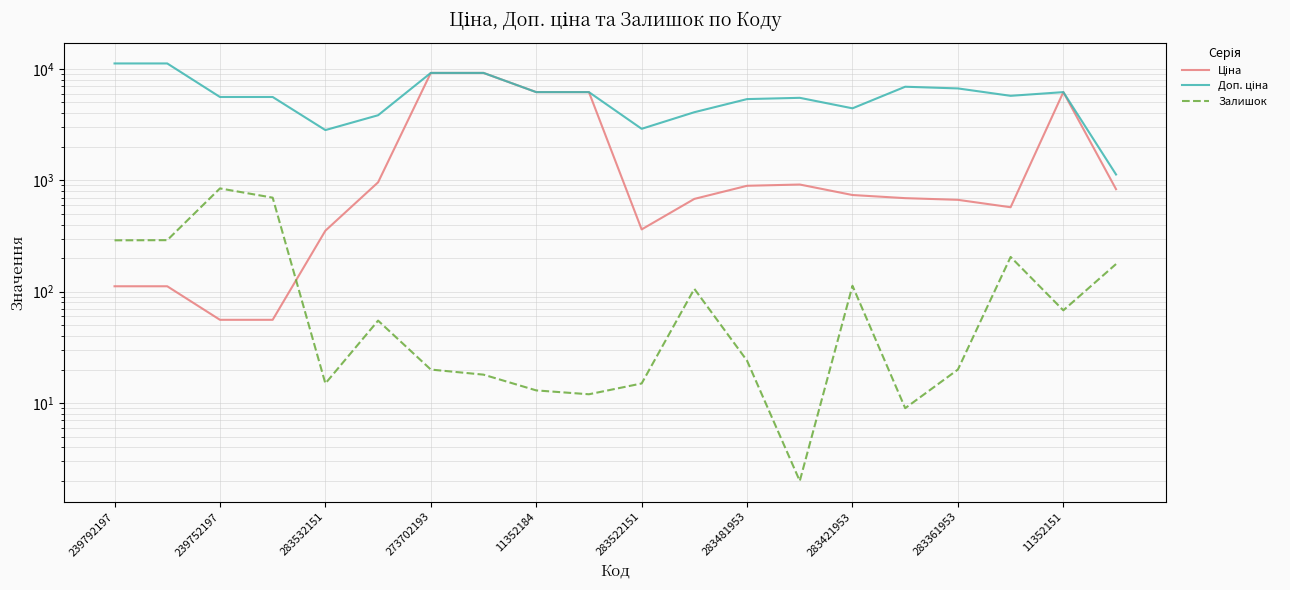

Rank the series by their average value, from highest to lowest.

Доп. ціна, Ціна, Залишок